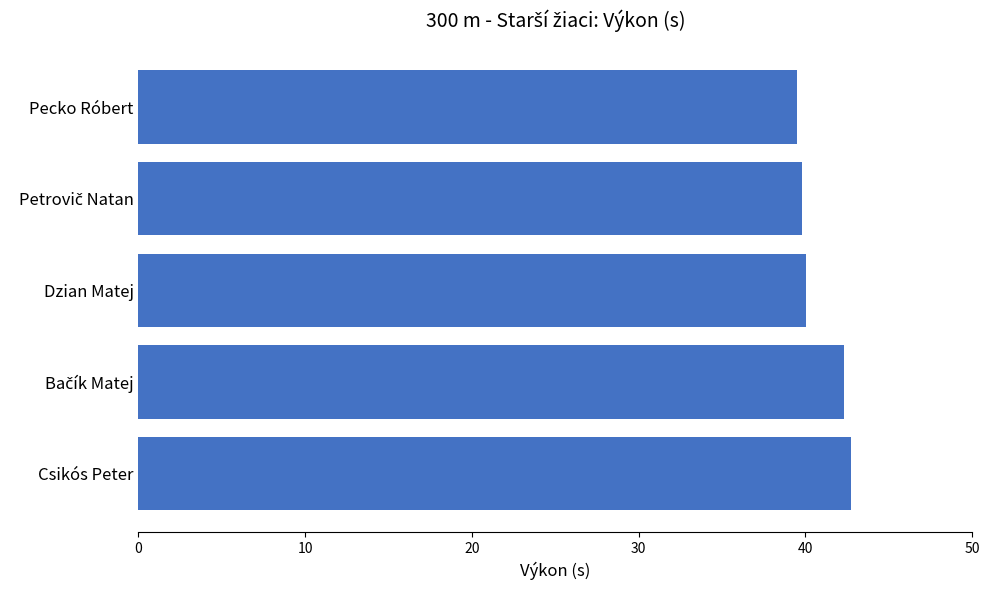

What value does the data have at Pecko Róbert?

39.5